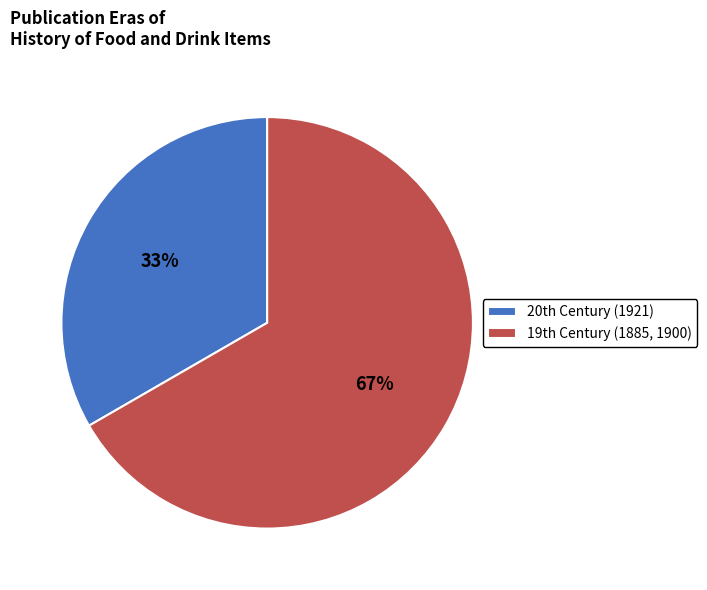

How many slices are in this pie chart?

2